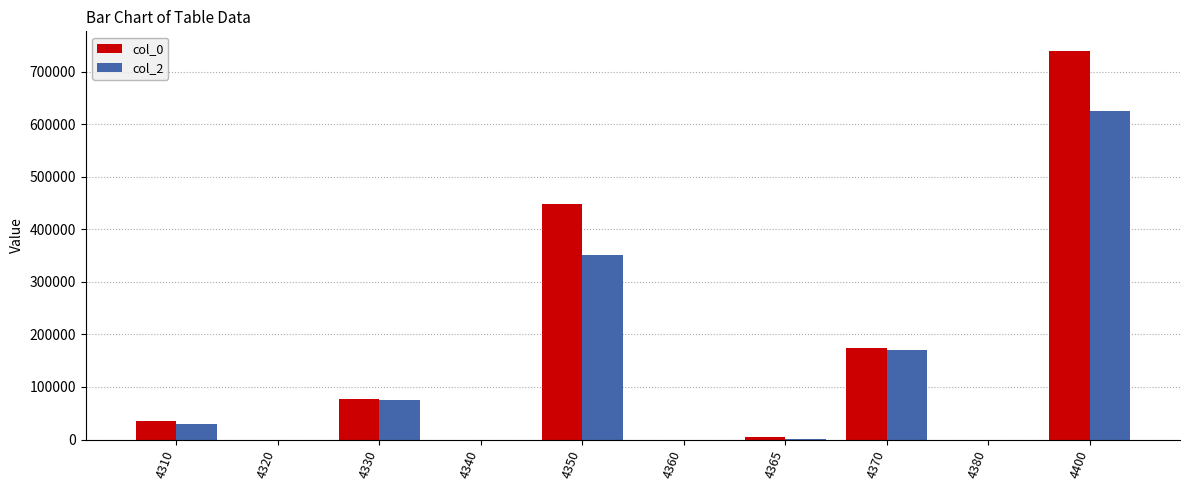

At which category is the sum across all series the highest?

4400